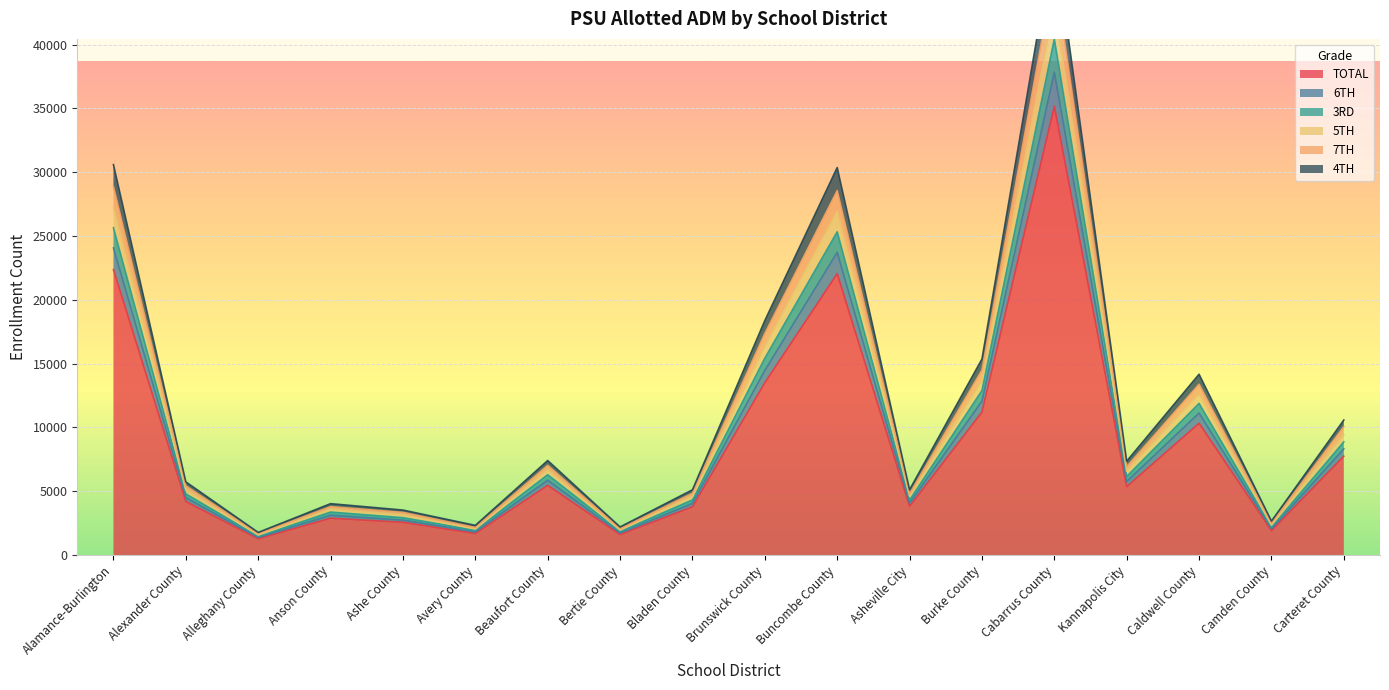

What are all the series names shown in the legend?

TOTAL, 6TH, 3RD, 5TH, 7TH, 4TH